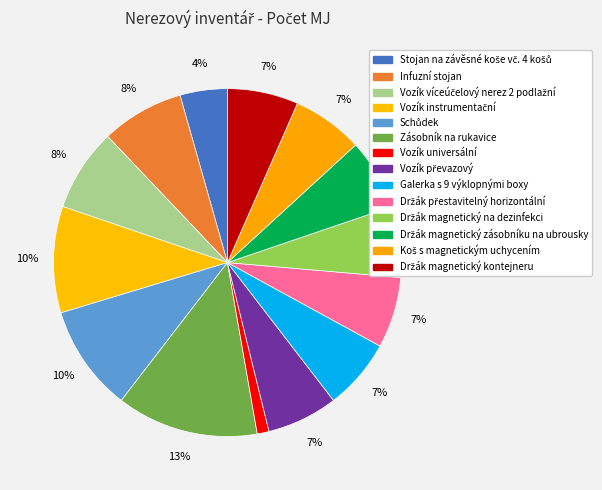

Combined, do Infuzní stojan and Zásobník na rukavice account for over 50%?

No